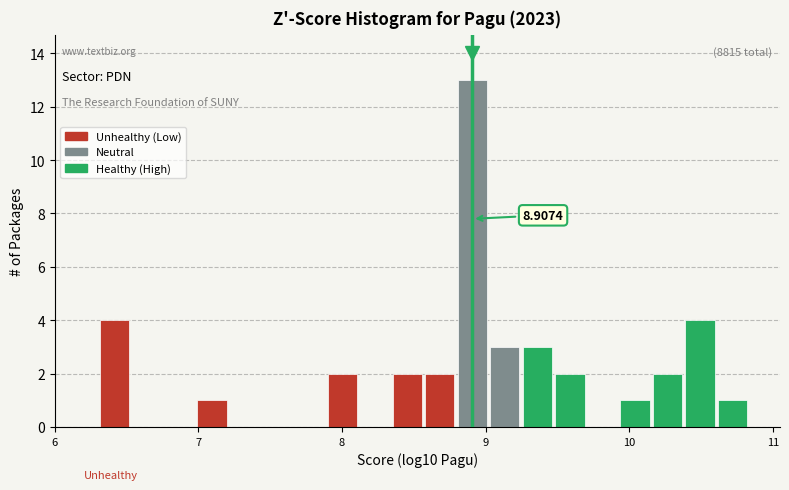

Around what value on the x-axis is the tallest bar? Give the approximate position of its centre, as read against the axis.

8.9